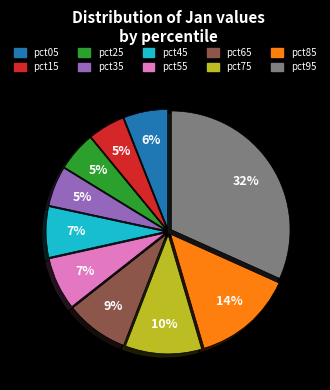

True or false: pct55 accounts for 7% of the total.

True